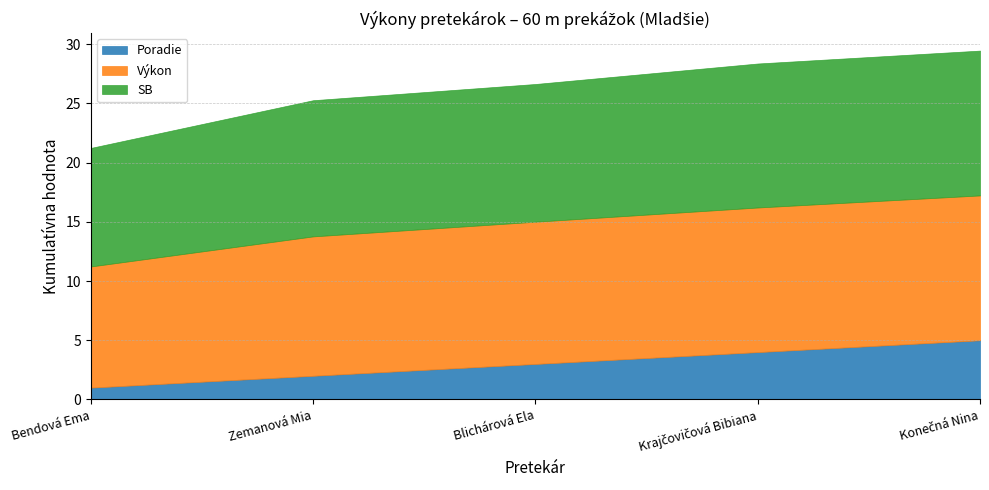

What is the sum of the Poradie values at Bendová Ema and Blichárová Ela?

4.0